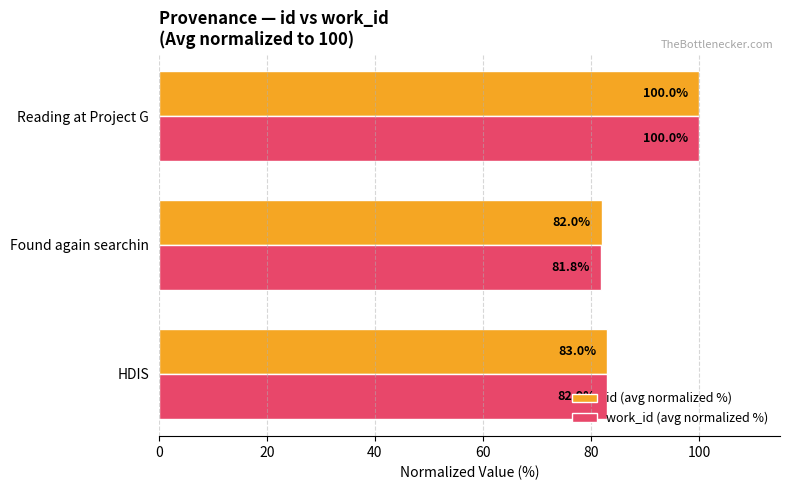

What is the lowest value of the id (avg normalized %) series?

82.0